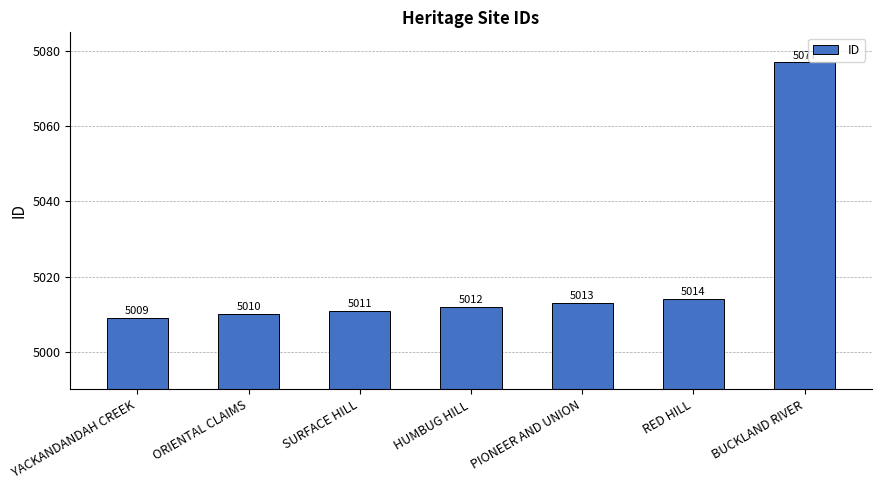

Approximately how many times larger is the value at ORIENTAL CLAIMS compared to HUMBUG HILL?

1.0